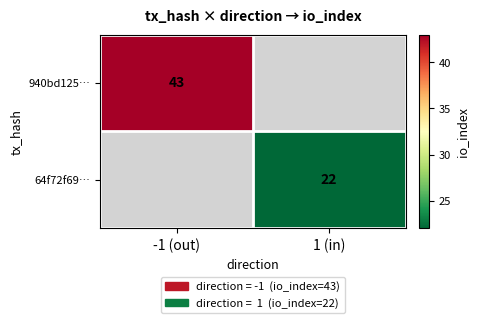

How many distinct data groups are displayed?

2